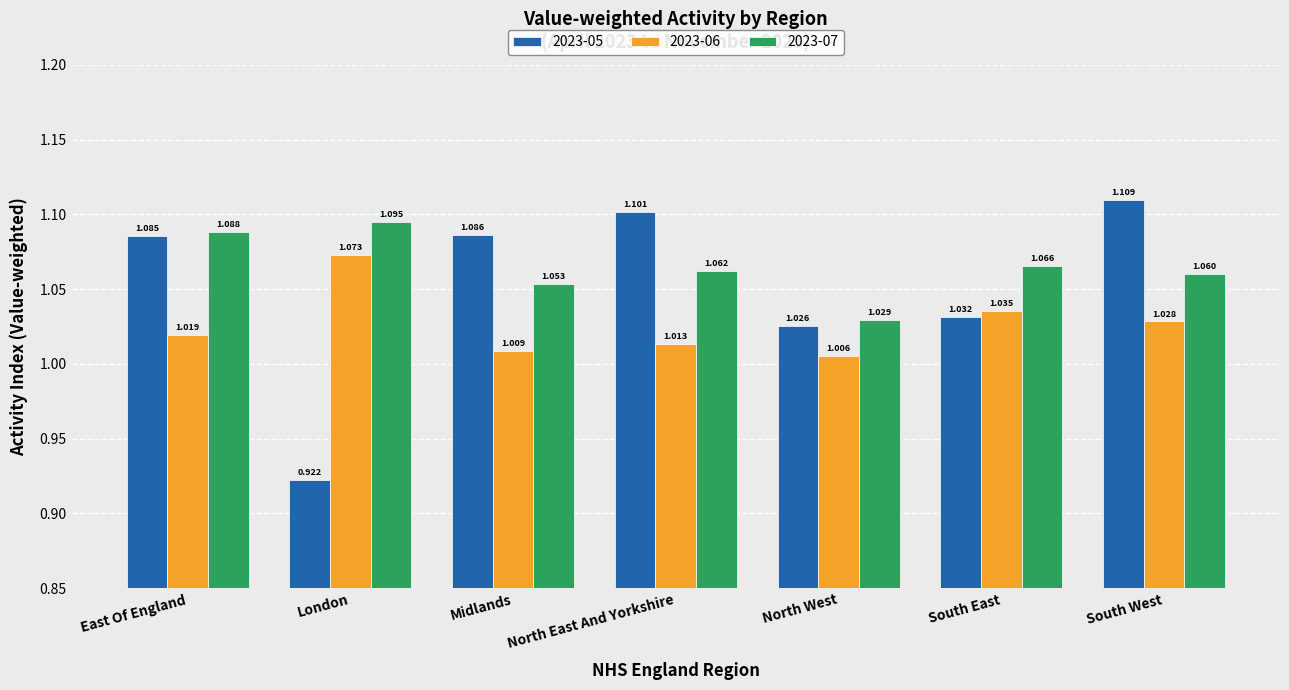

Is it true that 2023-05 equals 1.9 at Midlands?

False